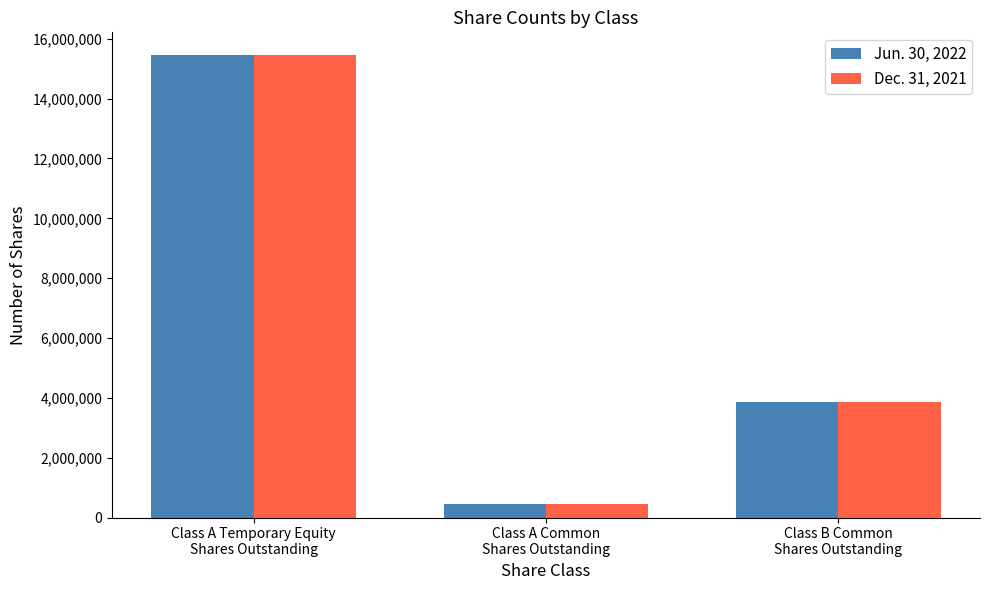

What is the label of the 1st bar from the left?

Class A Temporary Equity
Shares Outstanding